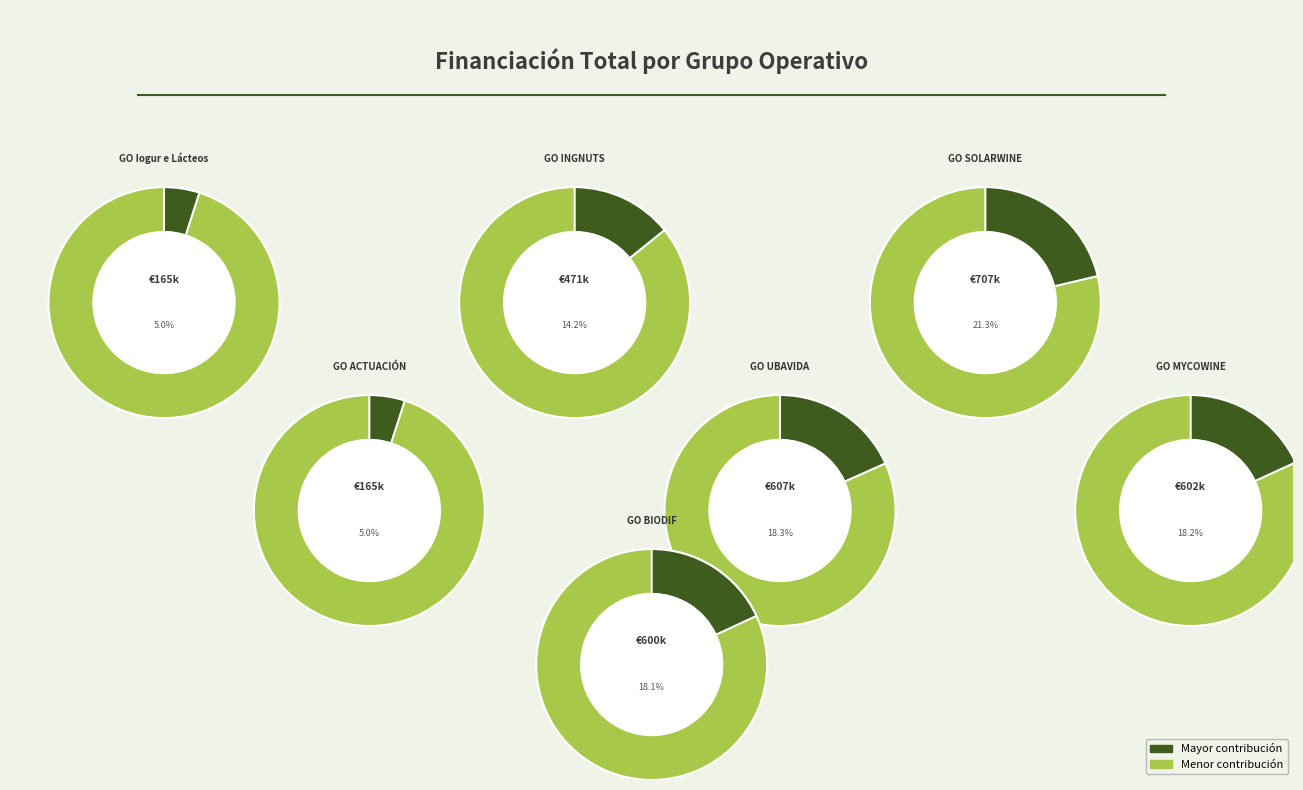

Which has a higher value, GO UBAVIDA or GO Iogur e Lácteos?

GO UBAVIDA